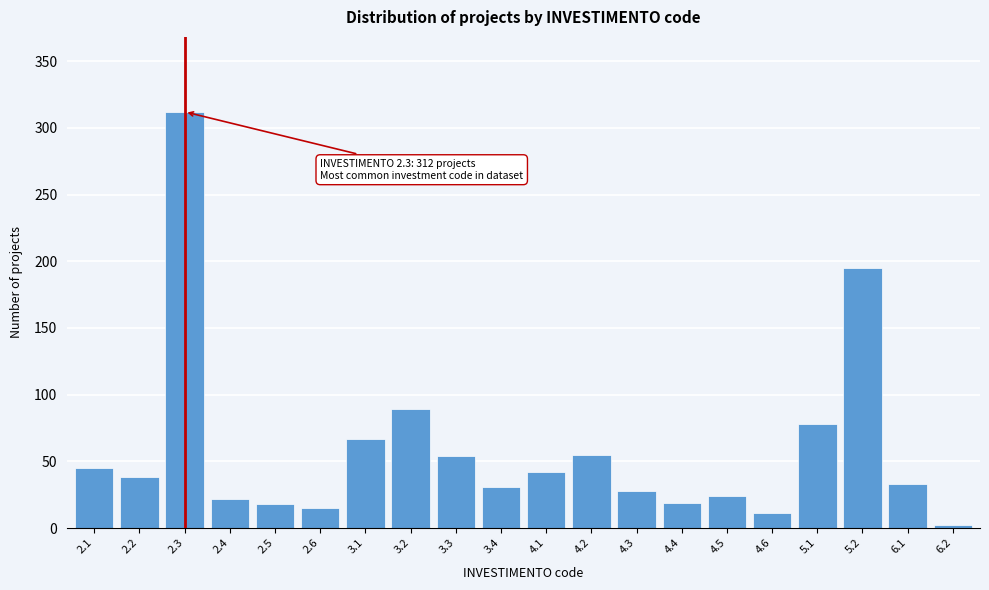

What is the change in value from 3.2 to 6.1?

-56